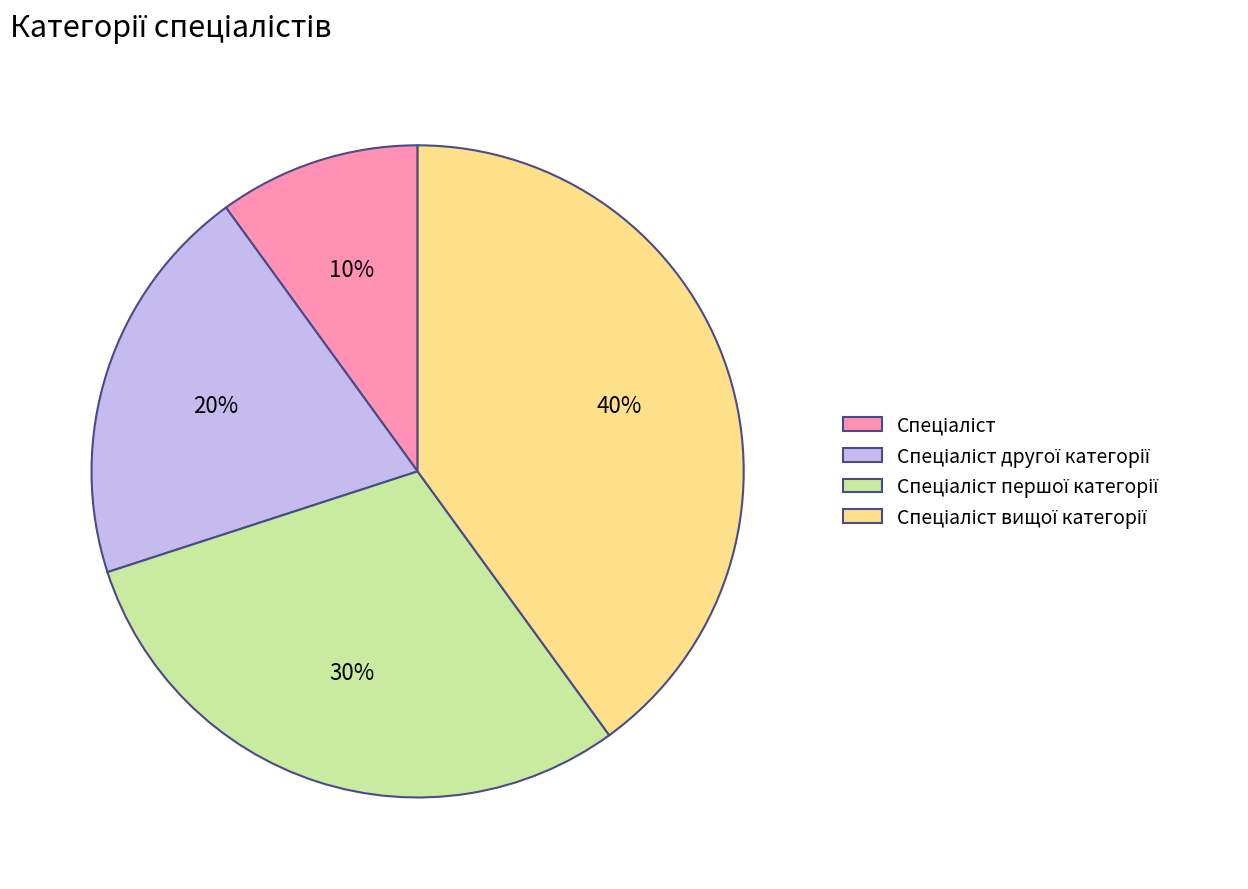

Is there any slice that represents more than half of the pie?

No